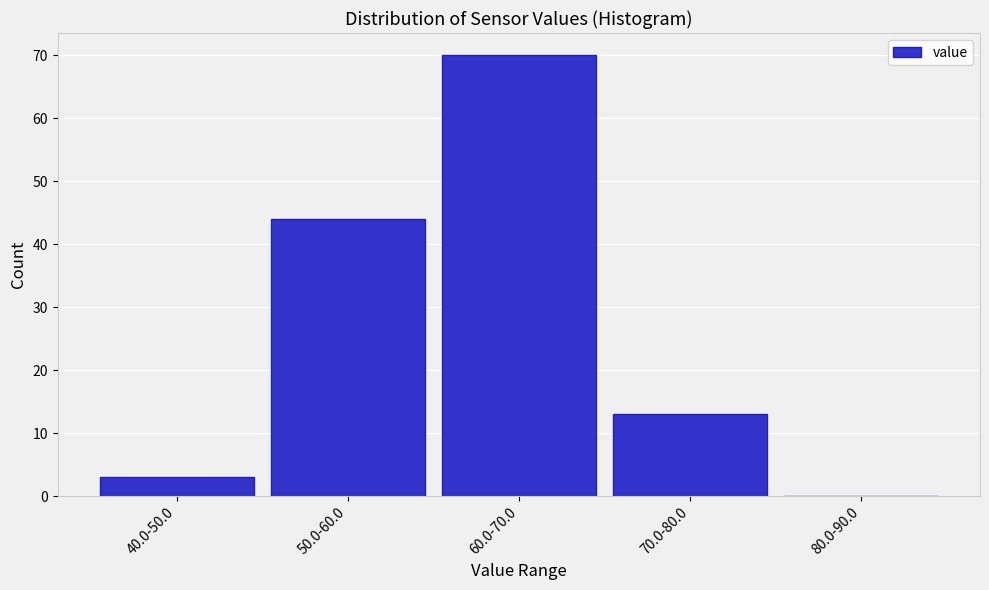

Reading left to right, transcribe all the data shown in this chart.

40.0-50.0=3	50.0-60.0=44	60.0-70.0=70	70.0-80.0=13	80.0-90.0=0